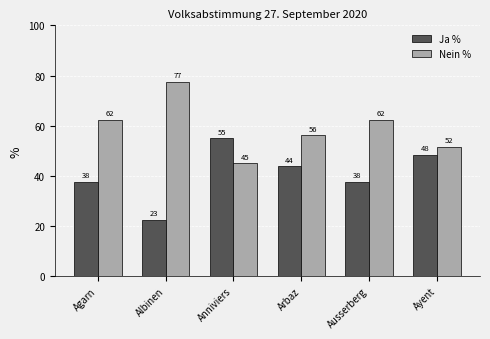

What is the maximum value shown in the chart?

77.5